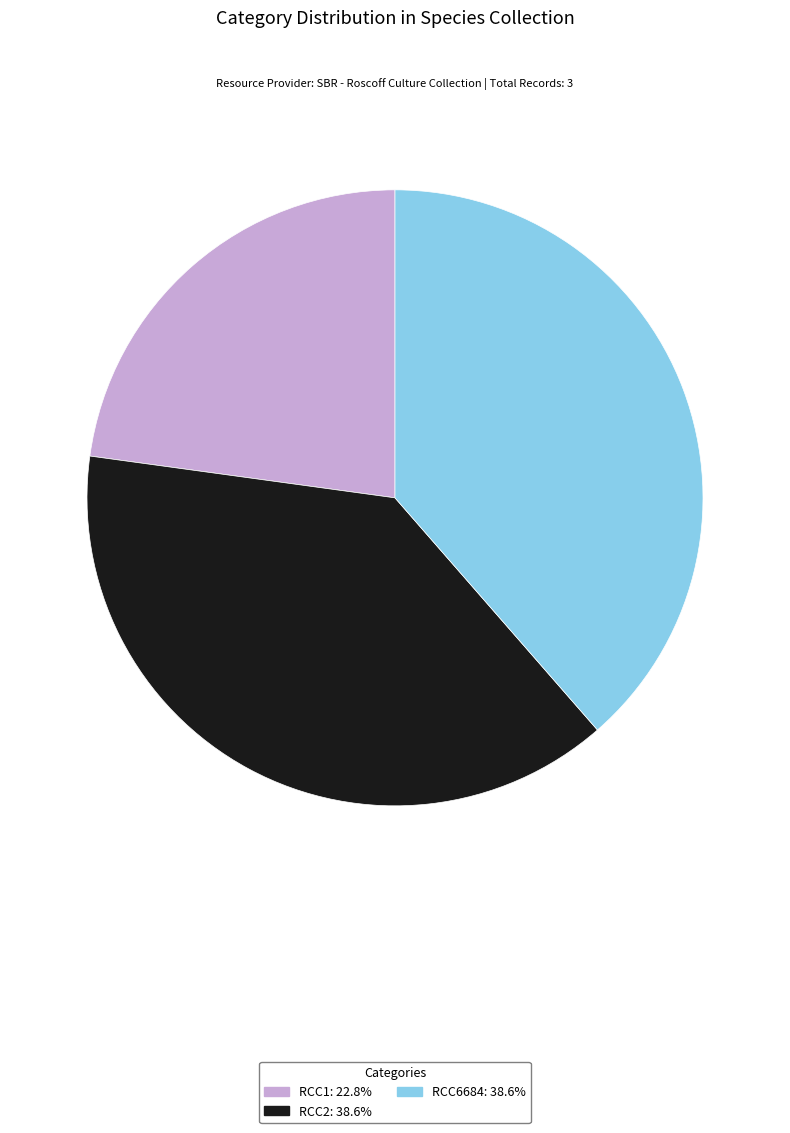

Is there a majority slice in this chart?

No